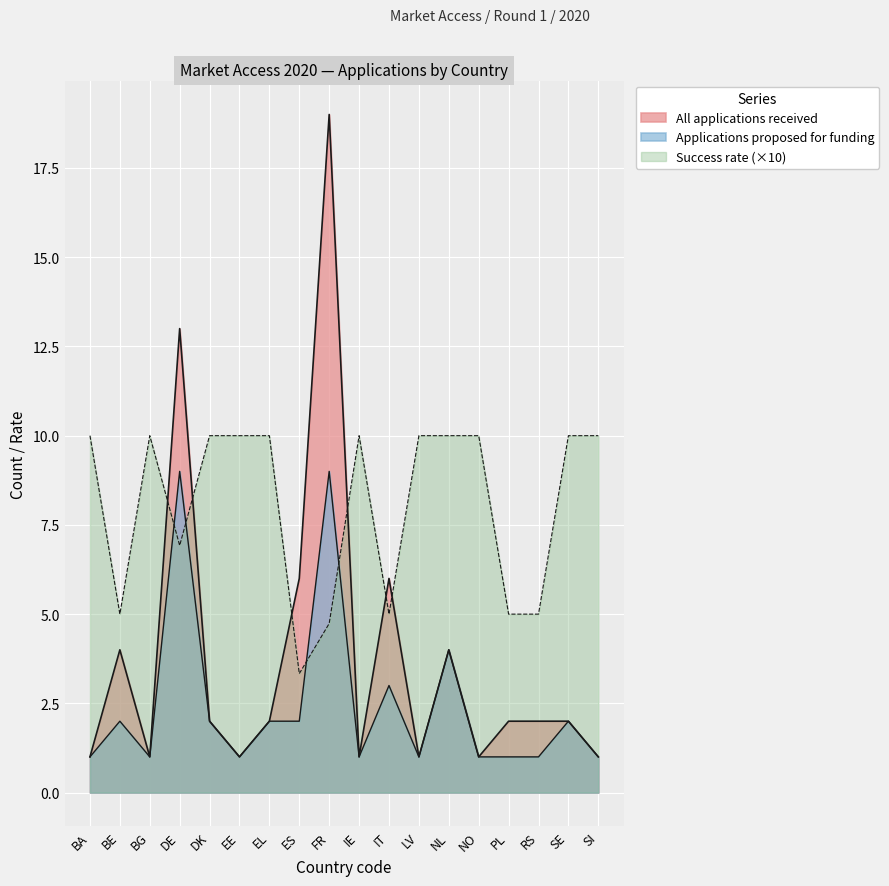

Between which two adjacent categories do Success rate and All applications received first intersect?

BG and DE